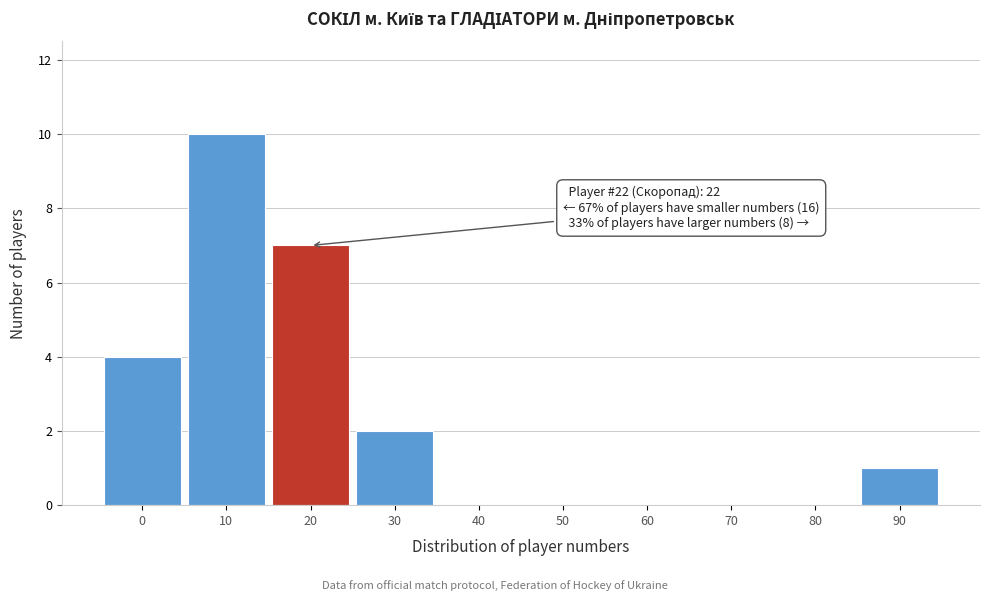

Reading left to right, list all the values displayed in this chart.

0=4	10=10	20=7	30=2	40=0	50=0	60=0	70=0	80=0	90=1